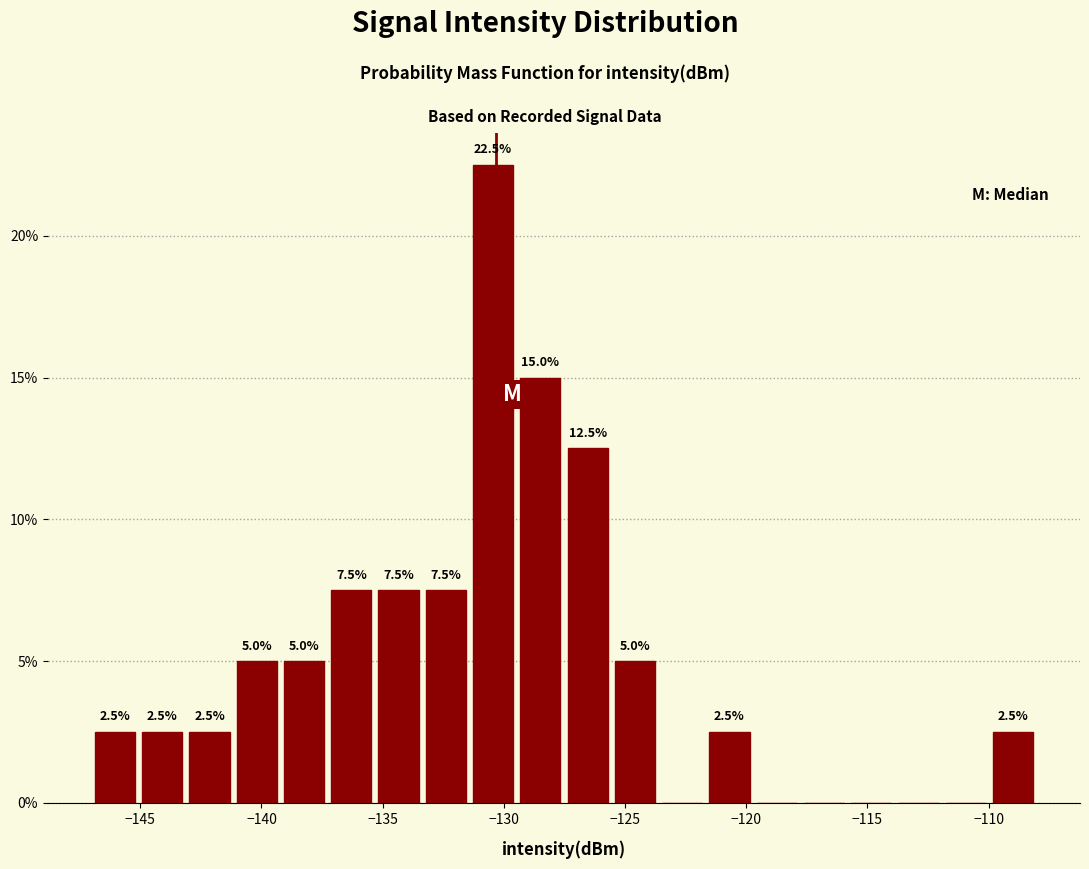

Read against the x-axis, roughly where is the centre of the tallest bar?

-130.5